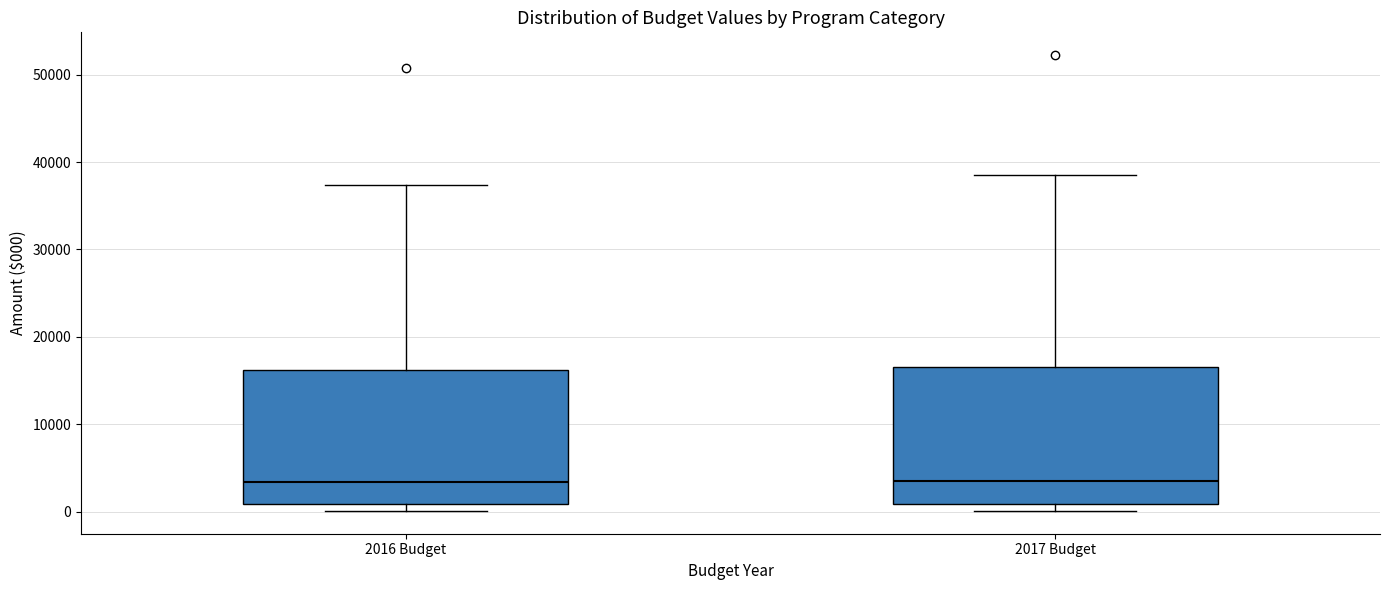

Reading left to right, read every box against the y-axis: the position of its median line, the range the box covers, and the ends of its whiskers. The values are not printed on the chart, so give them approximately, as read against the axis.

2016 Budget: median 3000, box 1000 to 16000, whiskers 0 to 37000
2017 Budget: median 4000, box 1000 to 17000, whiskers 0 to 39000